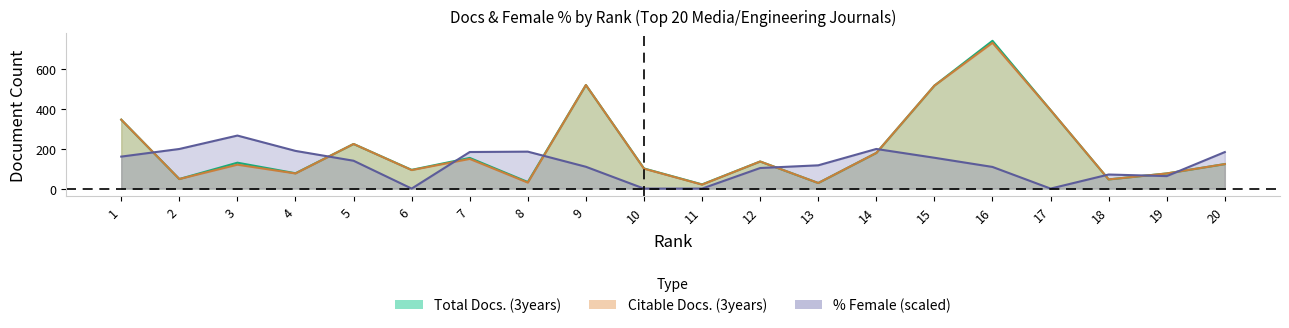

Which series has the widest spread of values?

Total Docs. (3years)